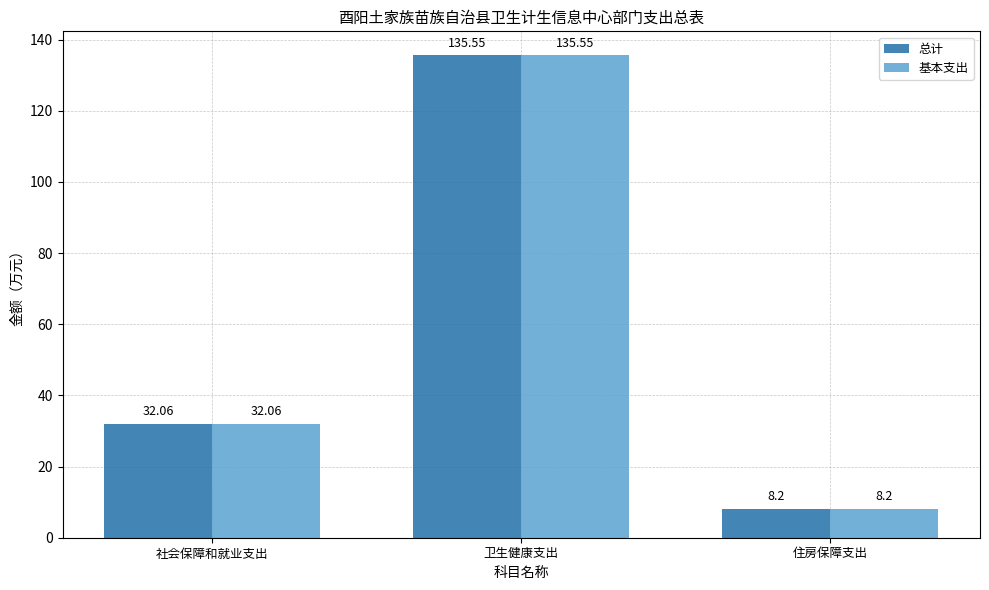

Are the bars horizontal?

No